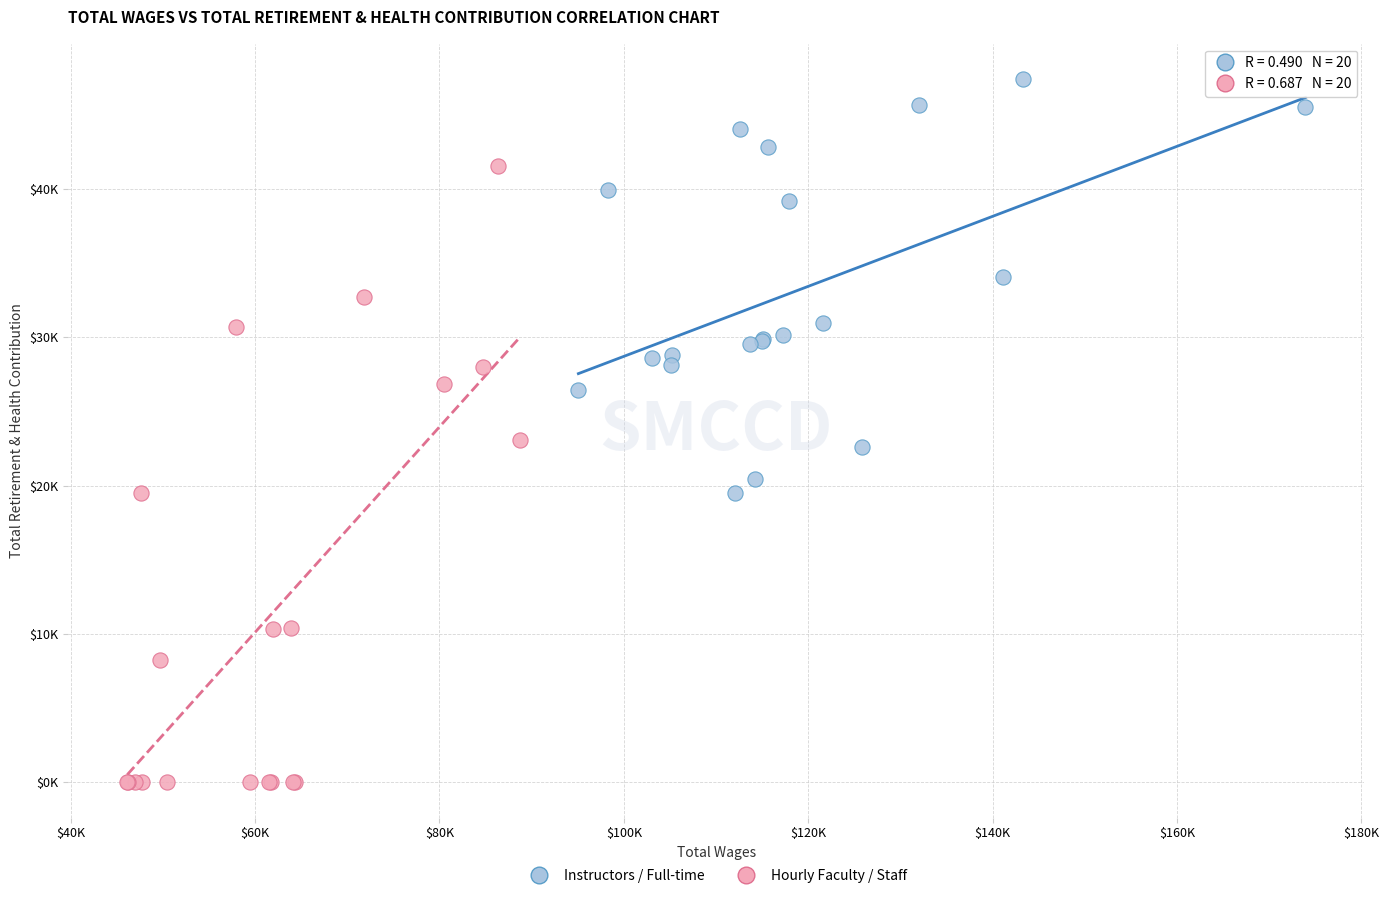

What are all the series names shown in the legend?

Instructors / Full-time, Hourly Faculty / Staff